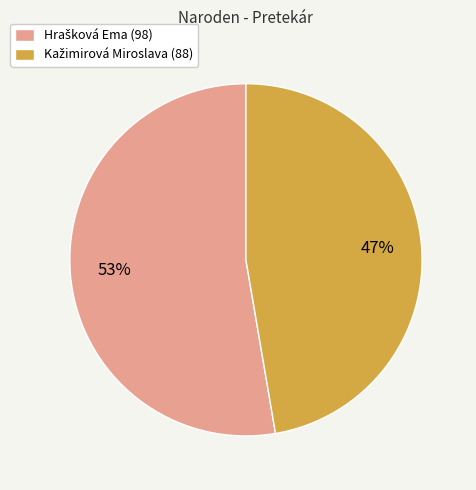

Does any single category account for the majority?

Yes